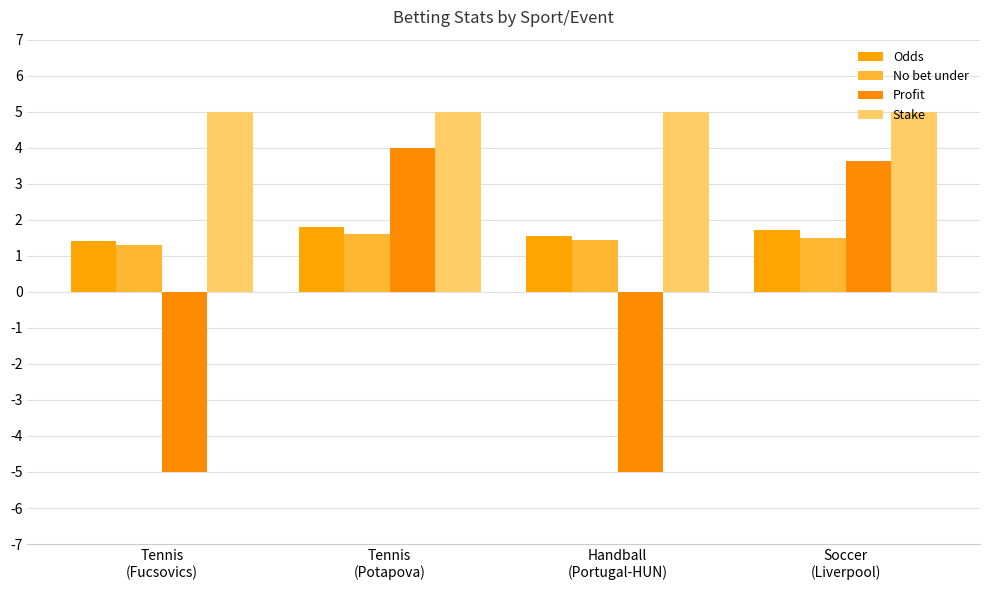

True or false: Stake has a value of 5.0 at Handball
(Portugal-HUN).

True